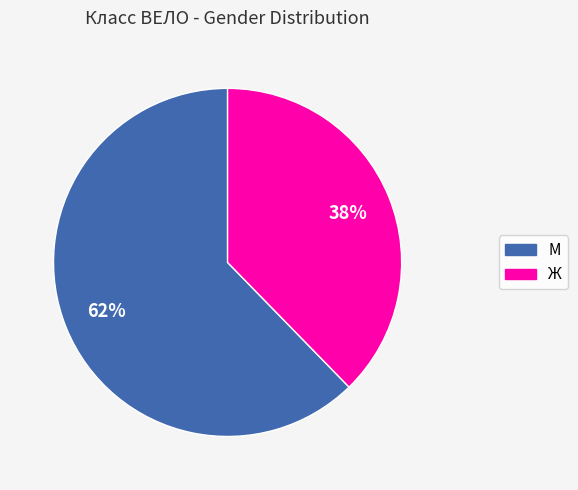

Which slice is the largest?

М